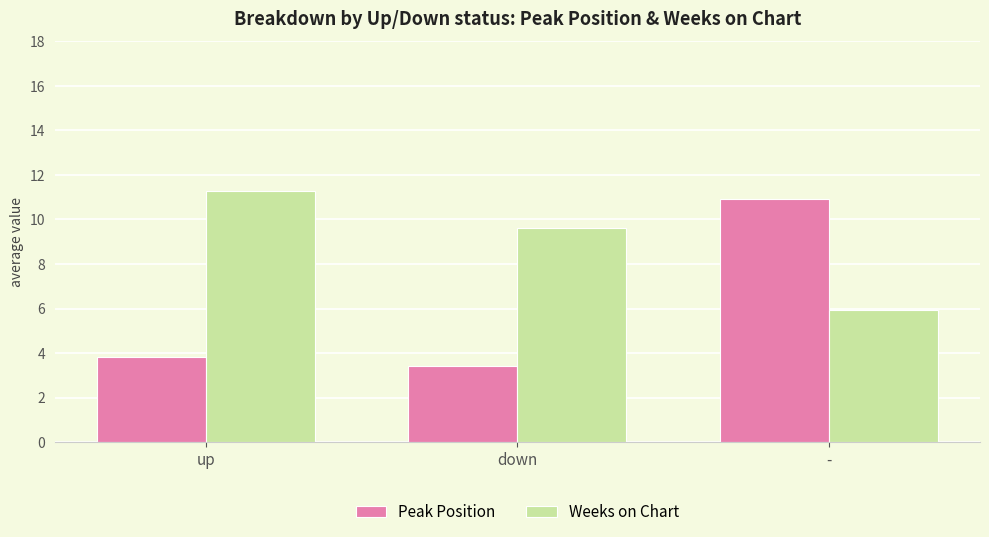

Are the bars grouped side by side (vs. stacked)?

Yes